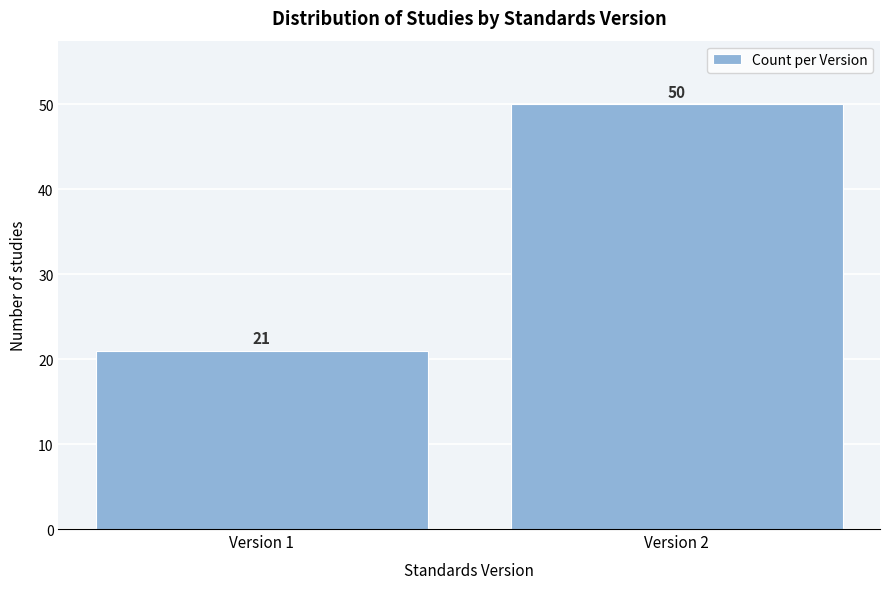

Reading left to right, extract all data points from this chart.

Version 1=21	Version 2=50